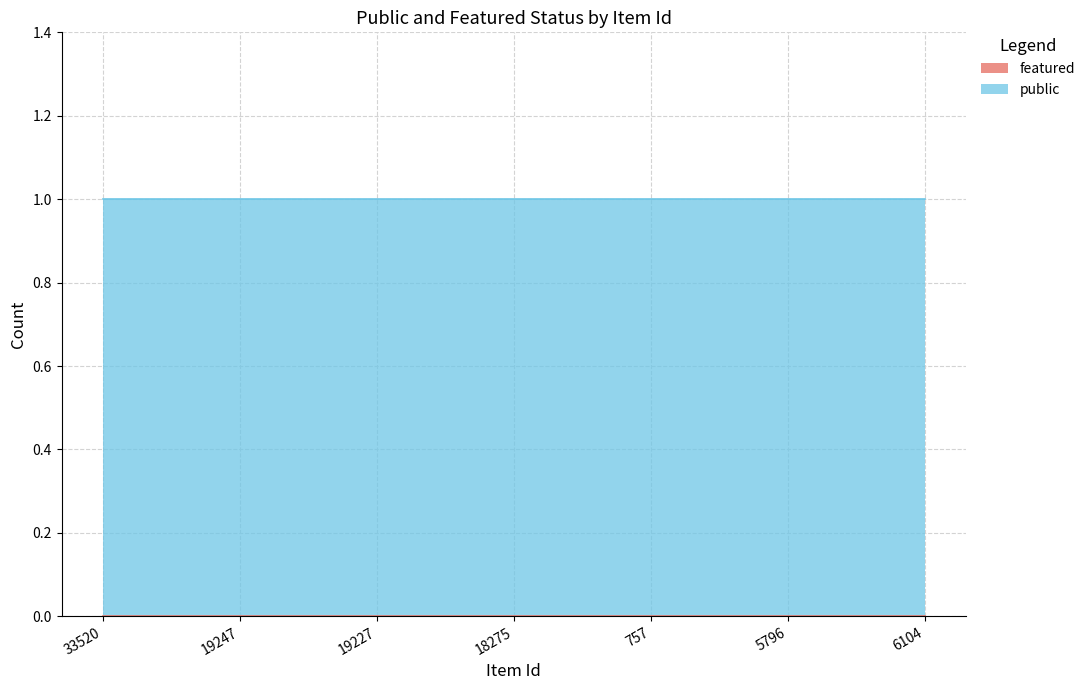

What position from the left is 6104?

7